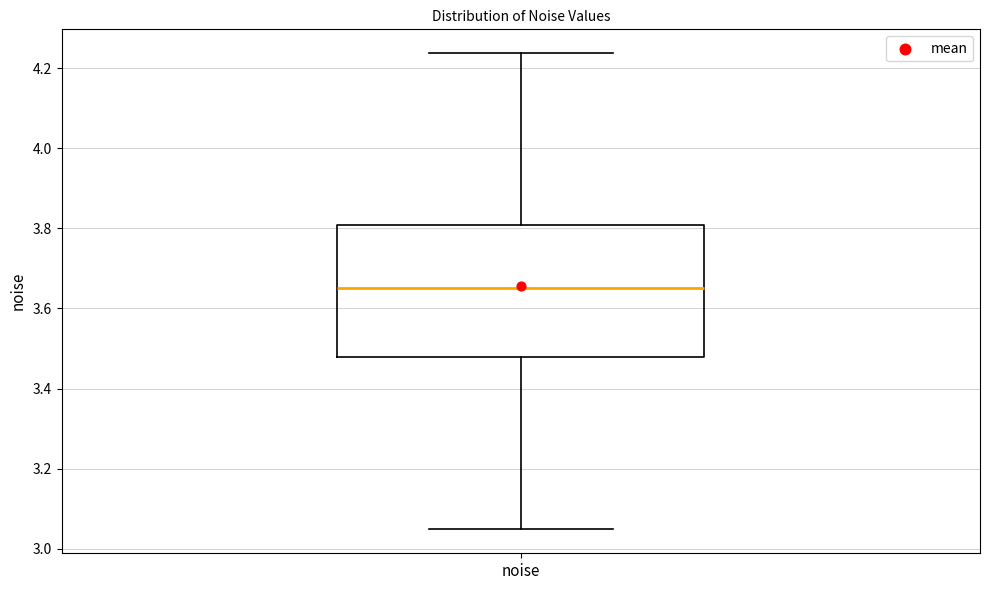

Where is the lower edge of the box for noise on the y-axis? The values are not printed on the chart, so give them approximately, as read against the axis.

3.48